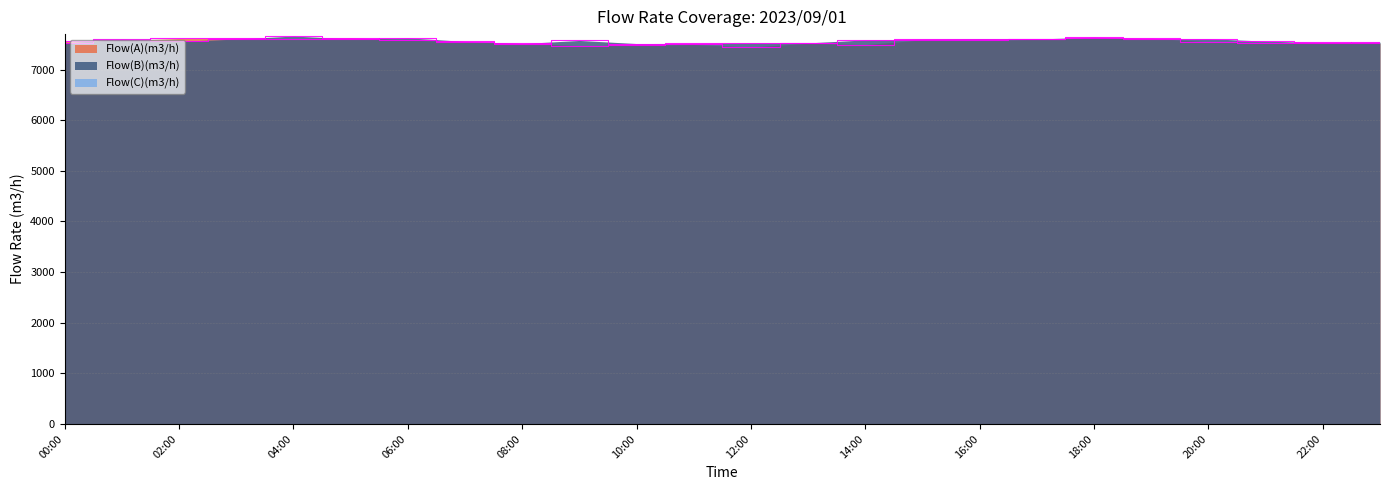

At which category is the sum across all series the highest?

04:00